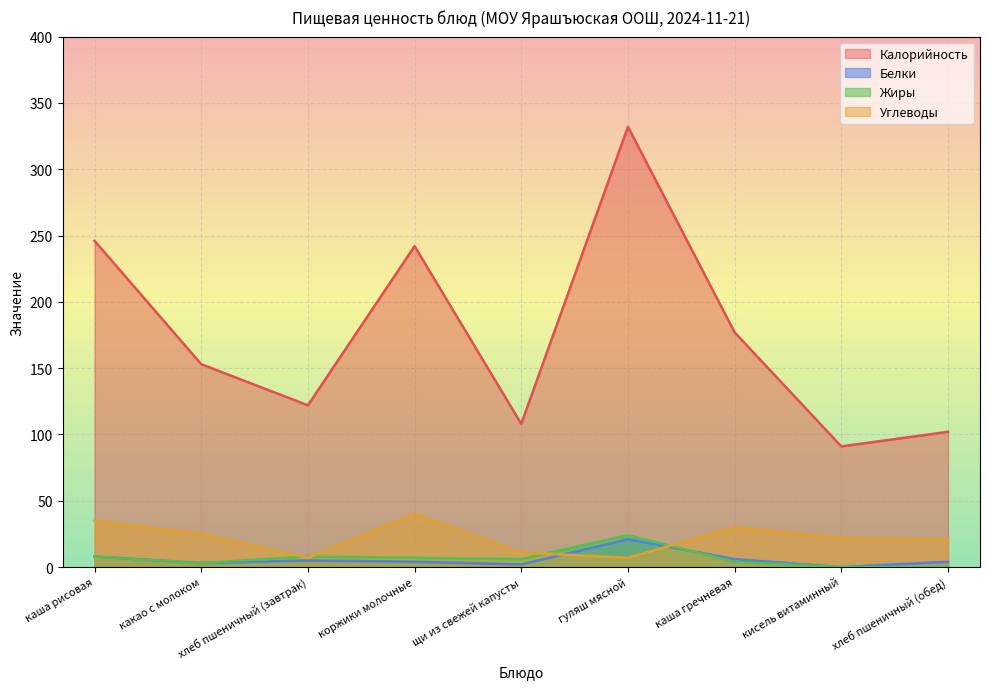

Where is Калорийность nearest to the value 211?

коржики молочные